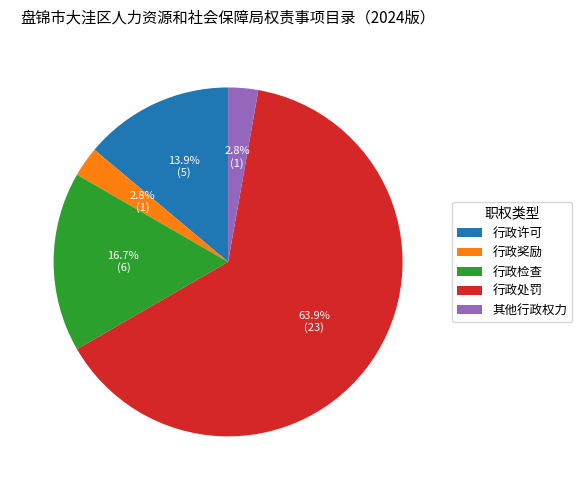

Is it true that 行政检查 is 12% of the pie?

False